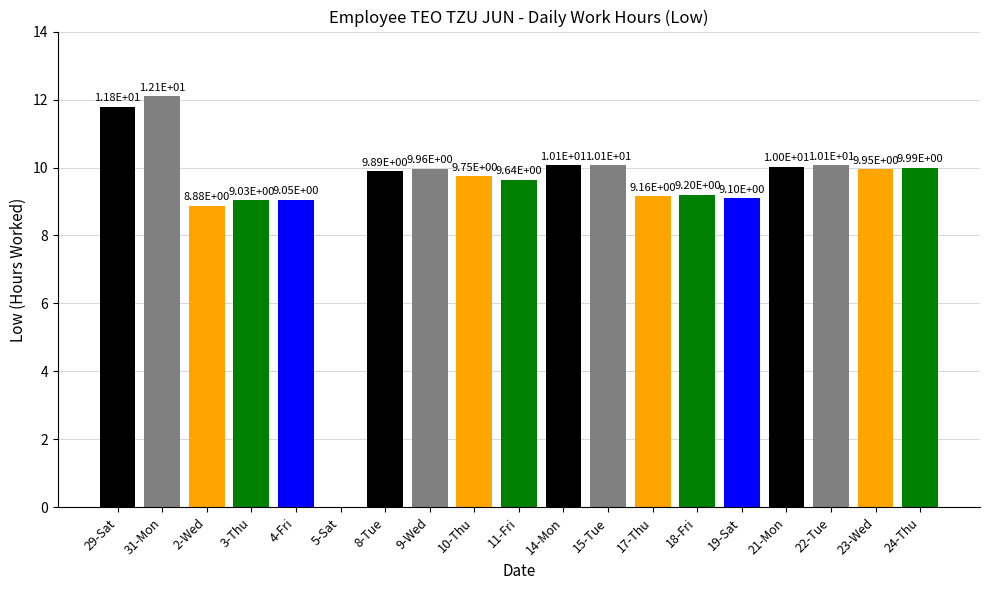

Which has a higher value, 31-Mon or 9-Wed?

31-Mon